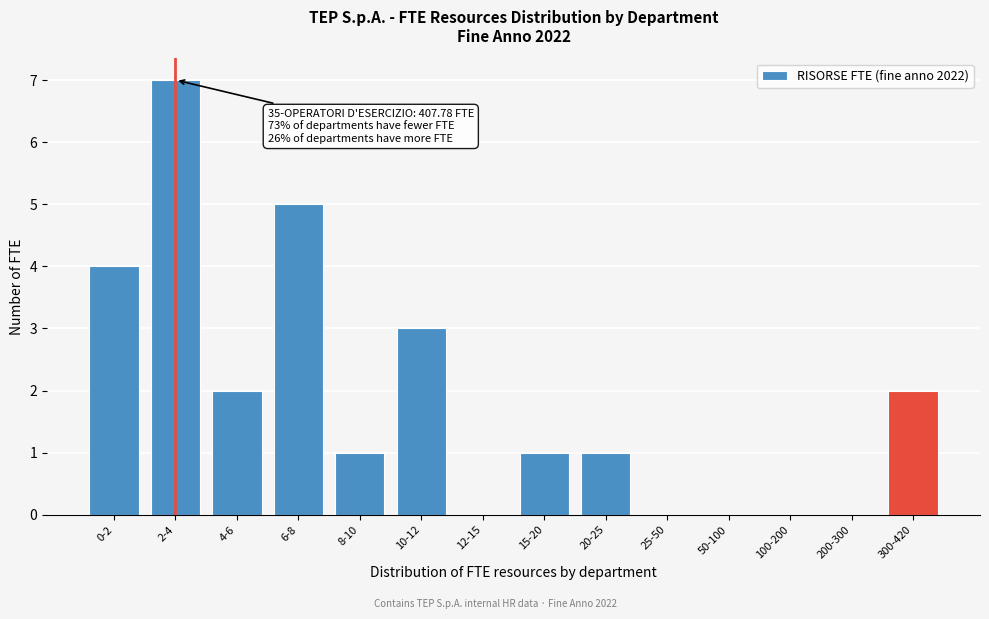

Reading right to left, list all the values displayed in this chart.

300-420=2	200-300=0	100-200=0	50-100=0	25-50=0	20-25=1	15-20=1	12-15=0	10-12=3	8-10=1	6-8=5	4-6=2	2-4=7	0-2=4